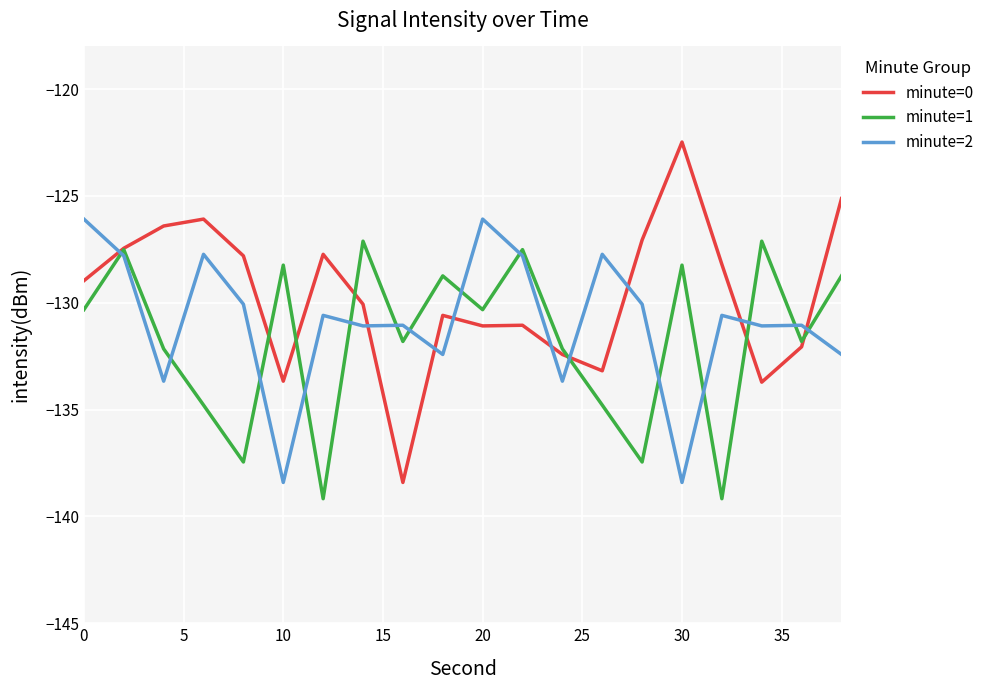

Rank the series by their average value, from lowest to highest.

minute=1, minute=2, minute=0